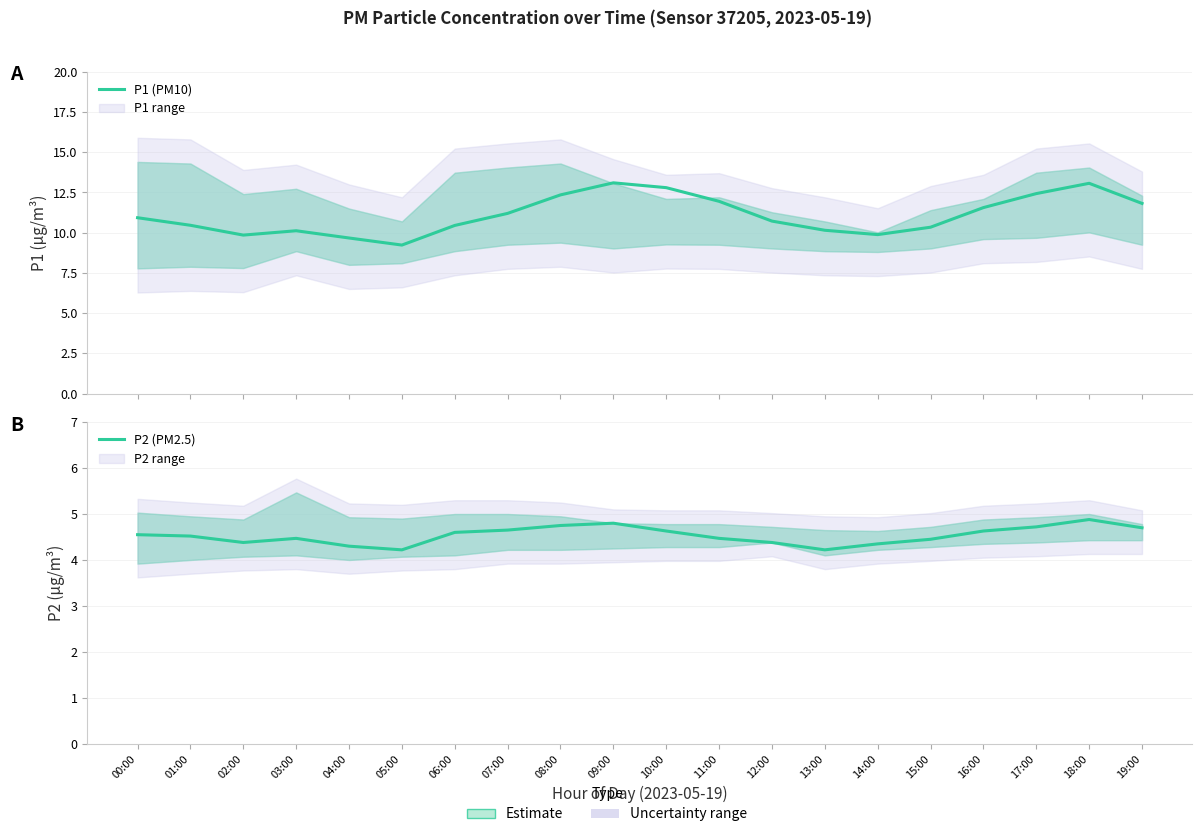

What is the lowest value of the P2 (PM2.5) series?

4.2